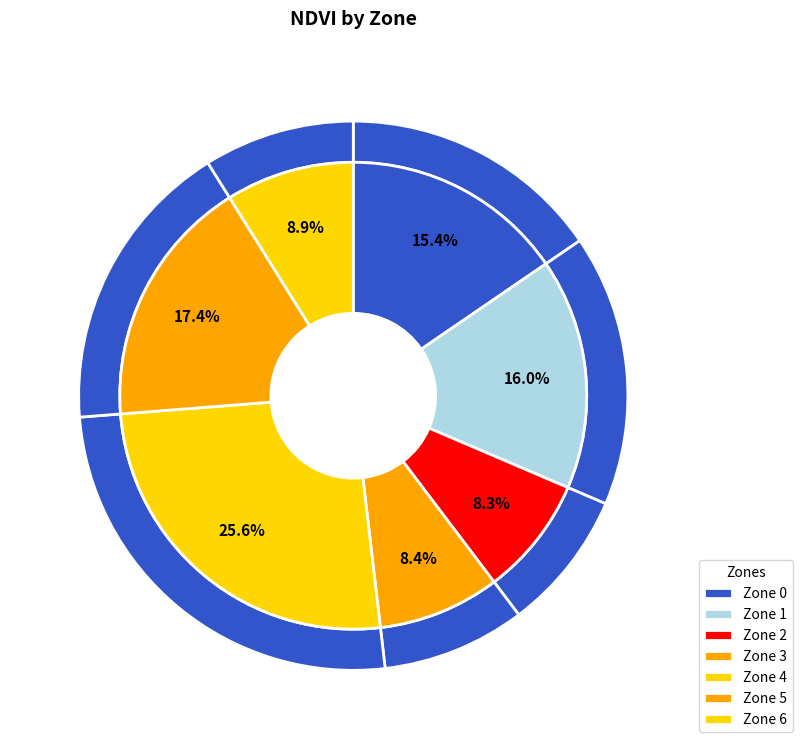

To the nearest percent, what is the difference between the largest and smallest slice percentages?

17%